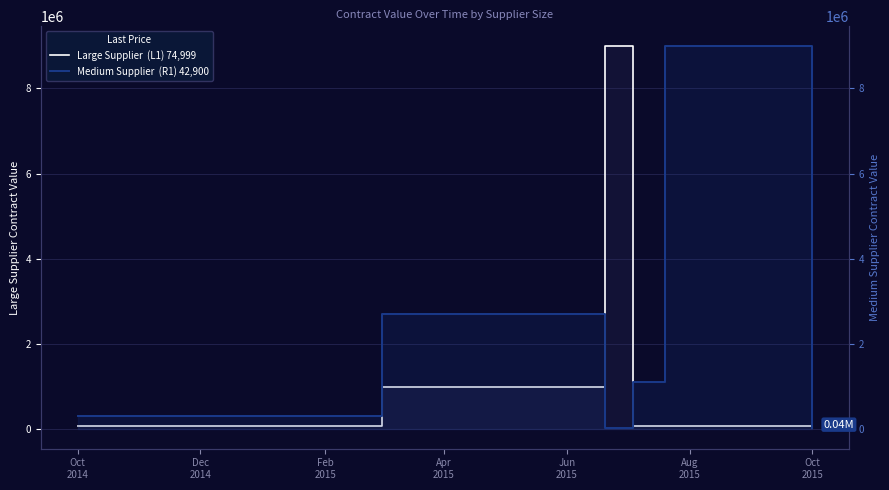

What is the sum of all Large Supplier  (L1) 74,999 values?

10748507.1